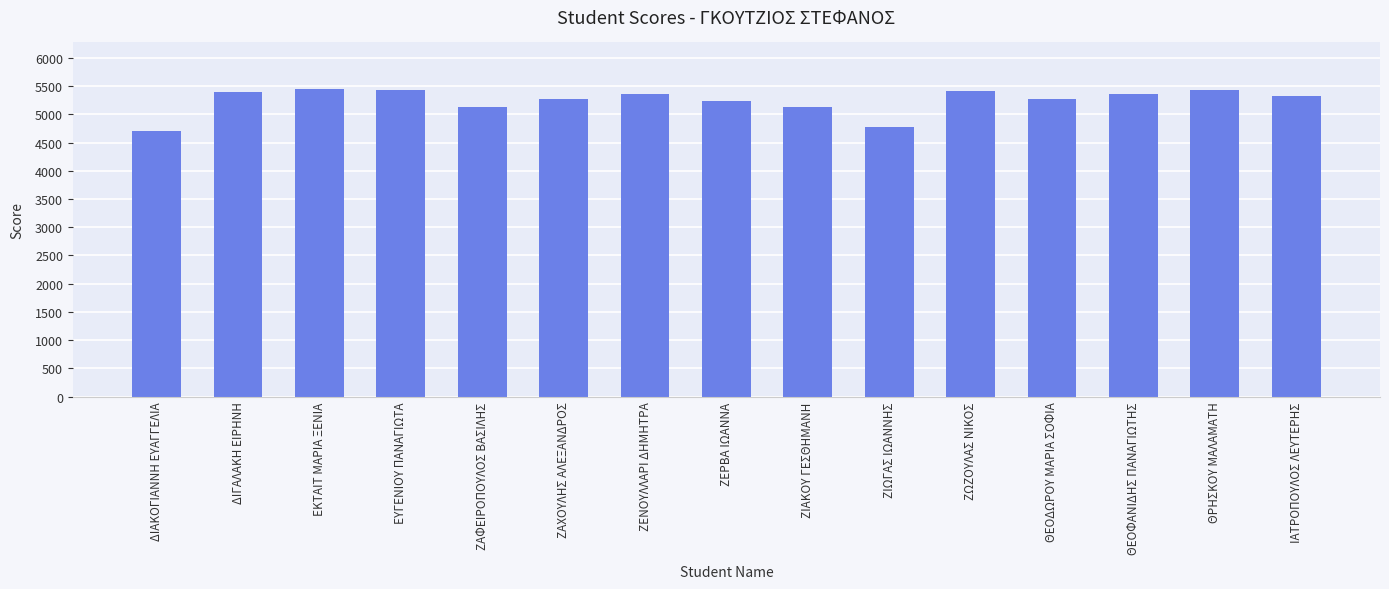

Which has a higher value, ΖΕΡΒΑ ΙΩΑΝΝΑ or ΔΙΑΚΟΓΙΑΝΝΗ ΕΥΑΓΓΕΛΙΑ?

ΖΕΡΒΑ ΙΩΑΝΝΑ